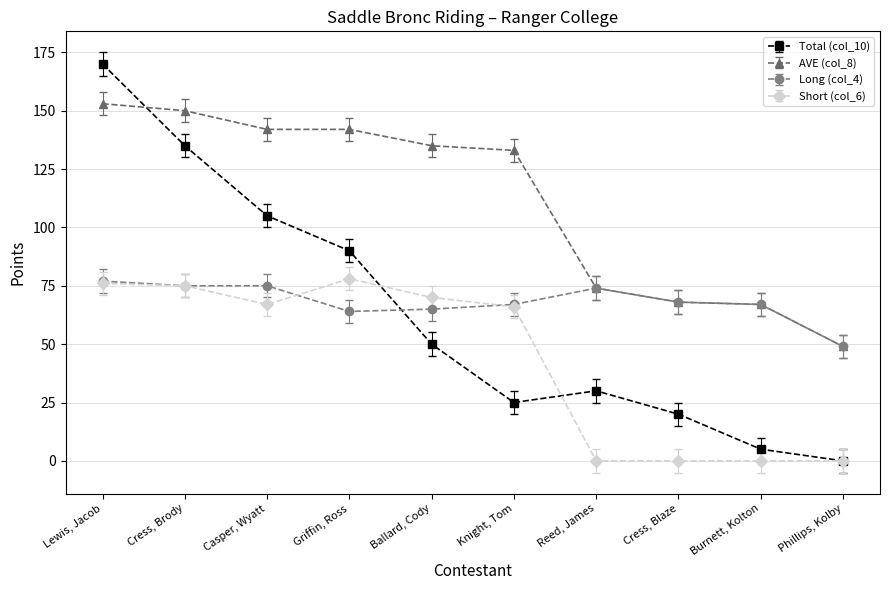

List the labels in order of Total (col_10) value, largest first.

Lewis, Jacob, Cress, Brody, Casper, Wyatt, Griffin, Ross, Ballard, Cody, Reed, James, Knight, Tom, Cress, Blaze, Burnett, Kolton, Phillips, Kolby